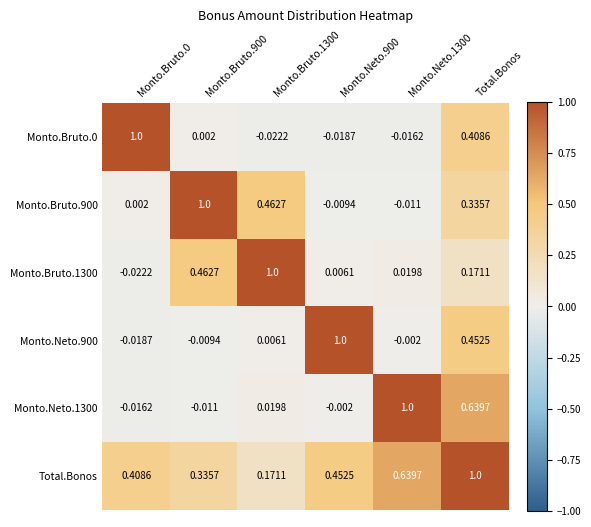

At which category is the sum across all series the highest?

Total.Bonos